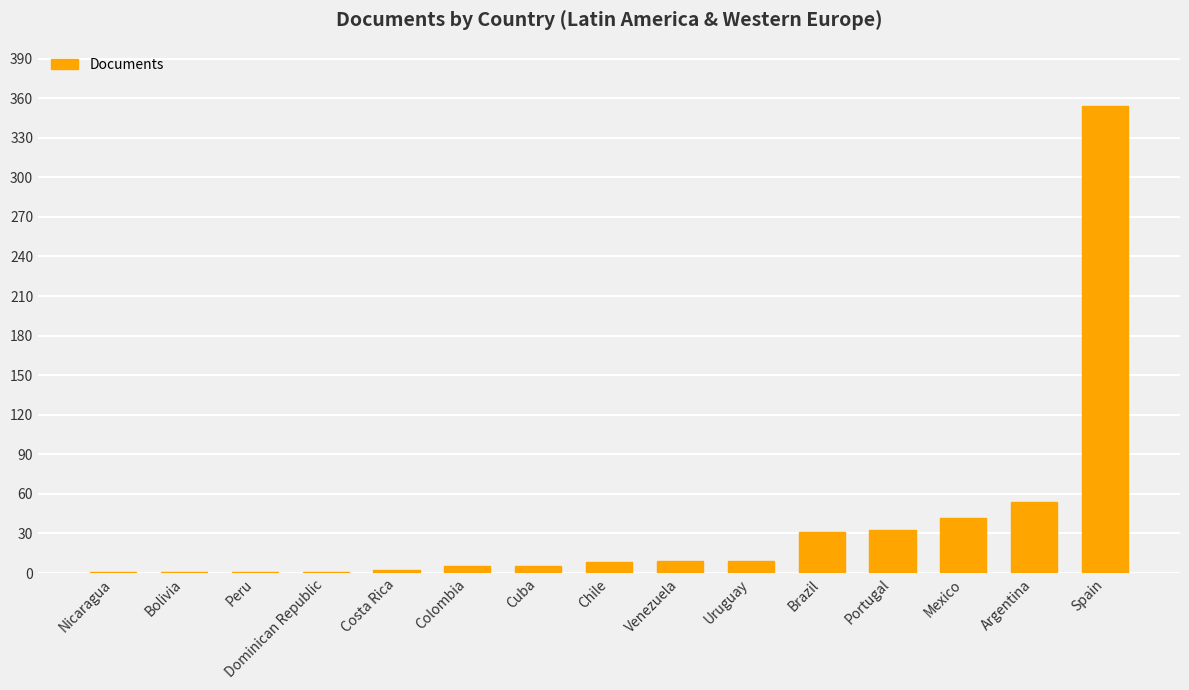

Are the bars grouped side by side (vs. stacked)?

No